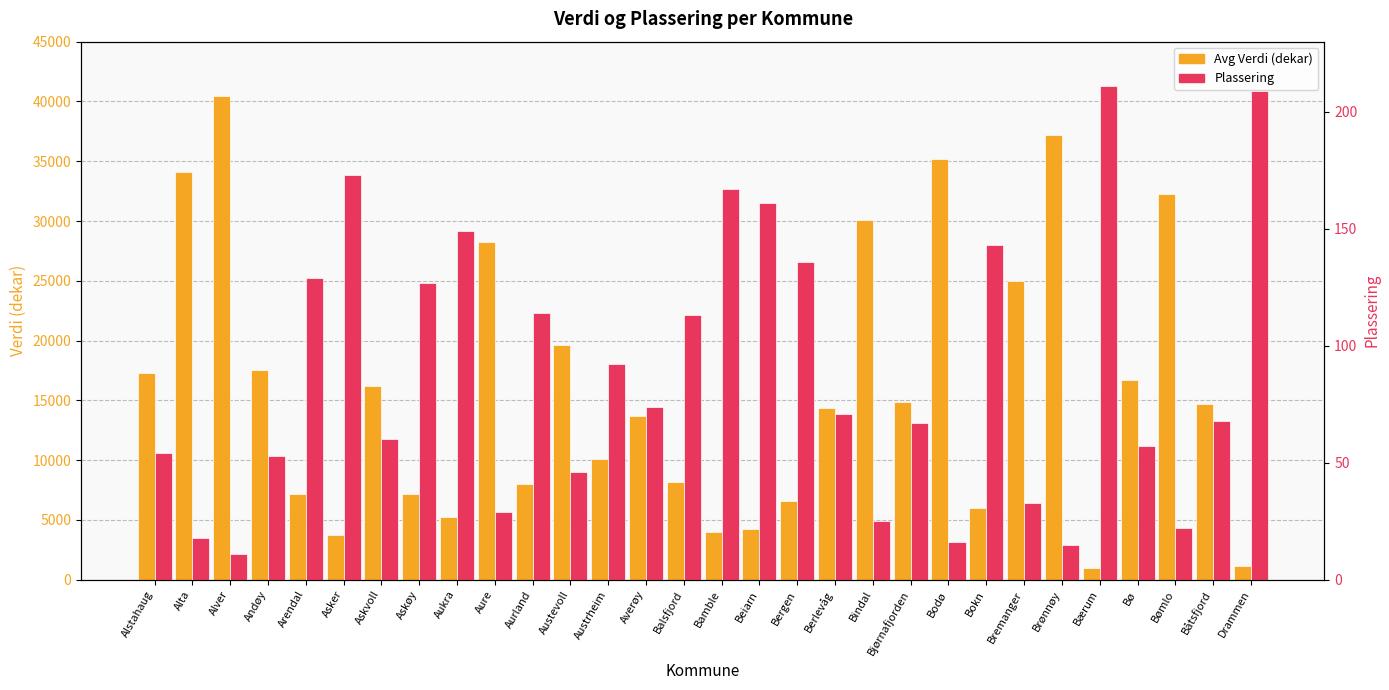

What is the smallest value displayed?

11